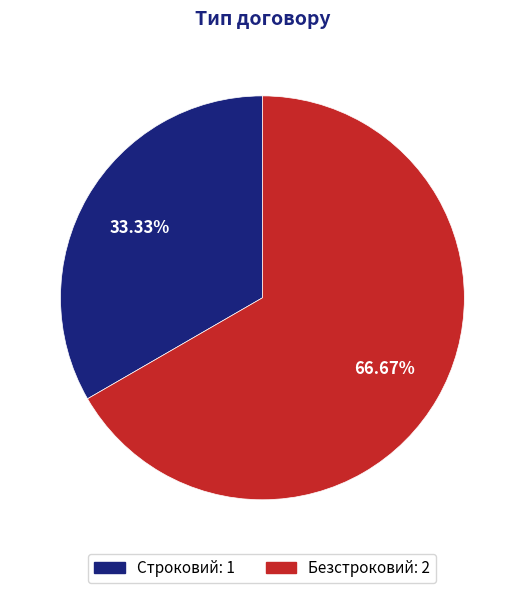

How many segments does this pie chart have?

2